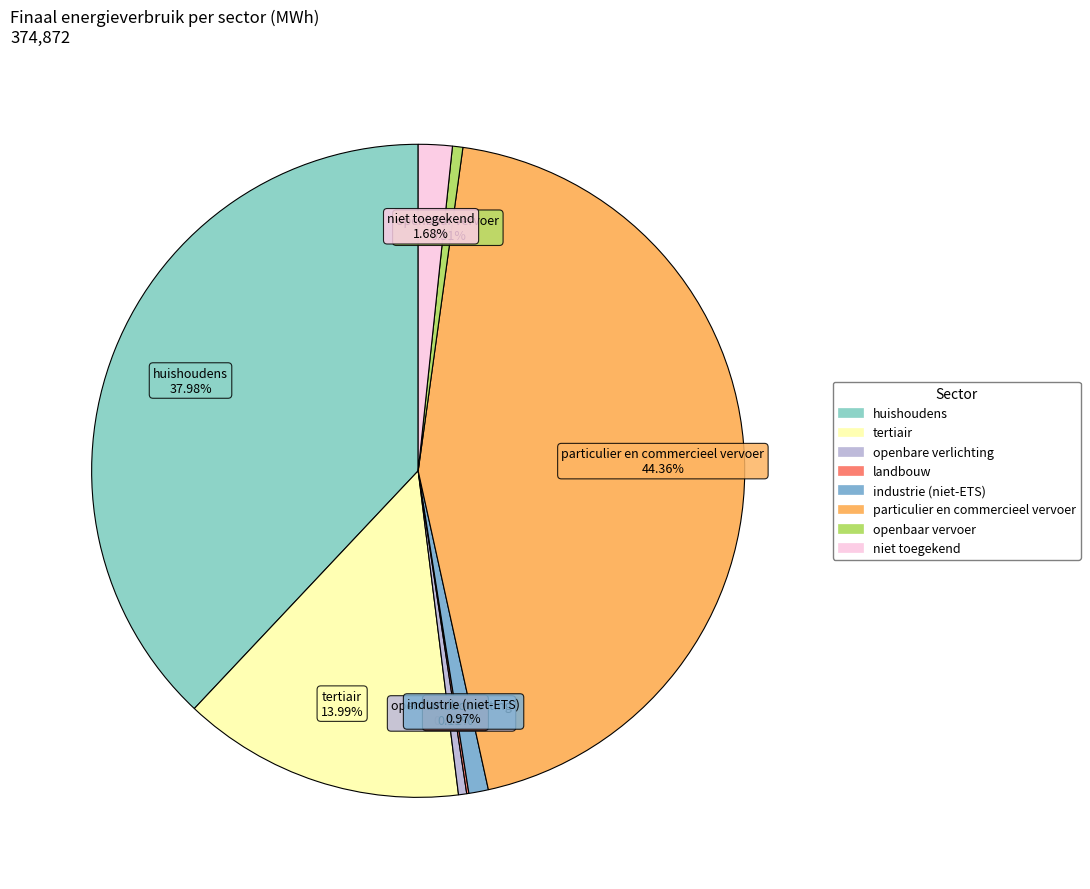

Is there any slice that represents more than half of the pie?

No